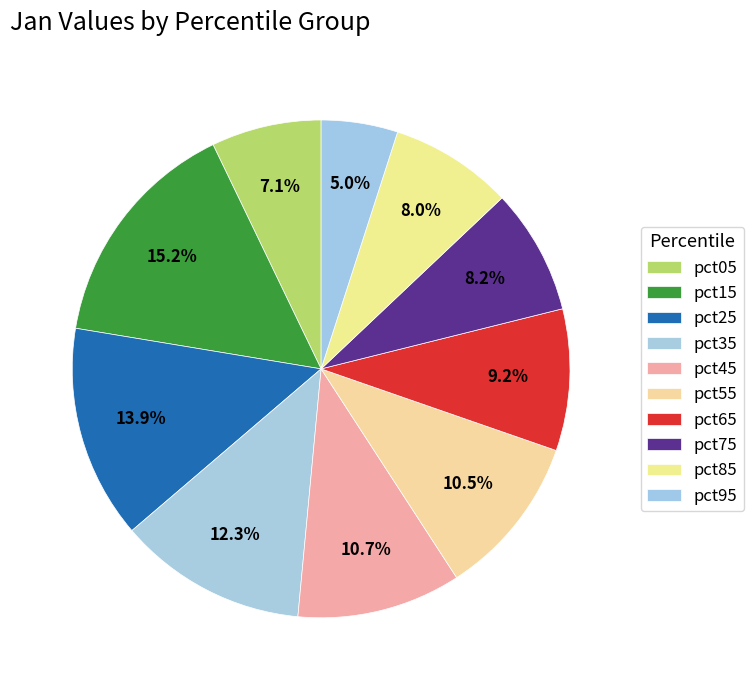

Is there a majority slice in this chart?

No